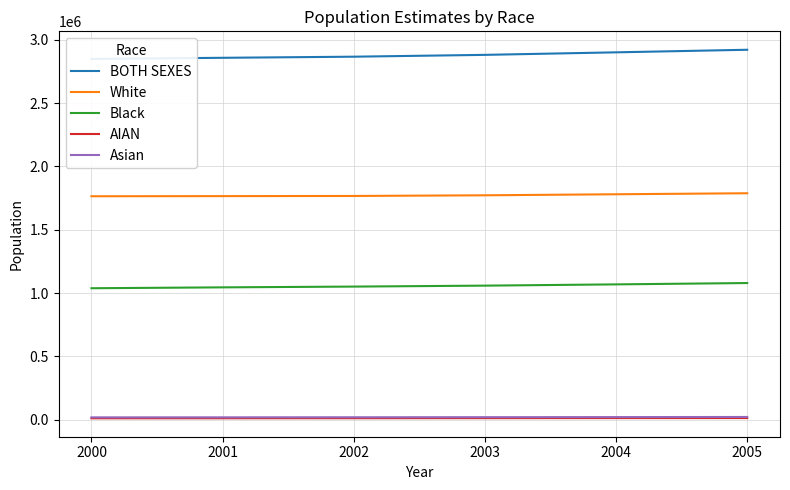

True or false: Asian and White cross at least once.

False